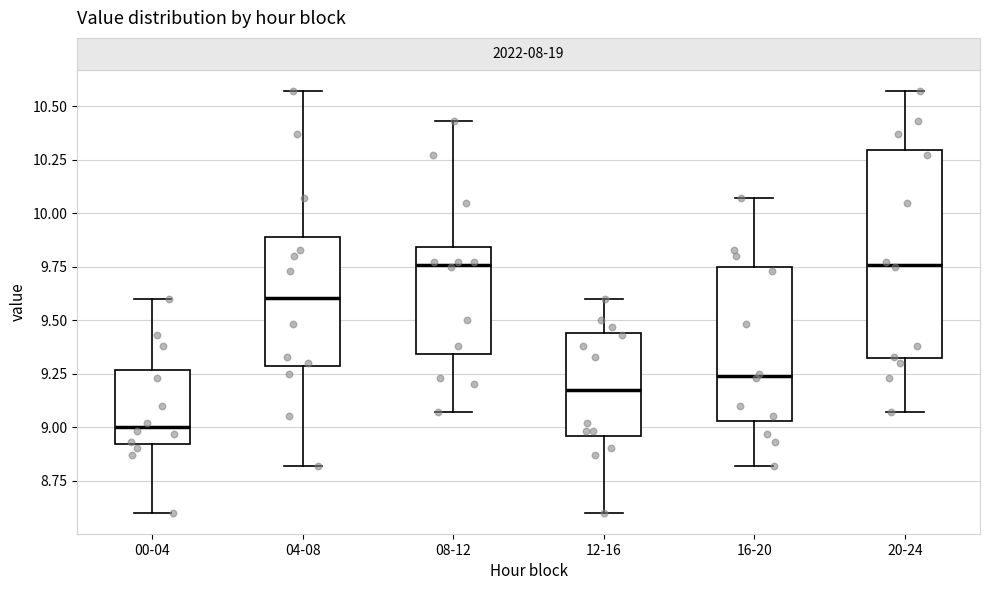

Where does the median line of the box for 08-12 sit on the y-axis? The values are not printed on the chart, so give them approximately, as read against the axis.

9.75